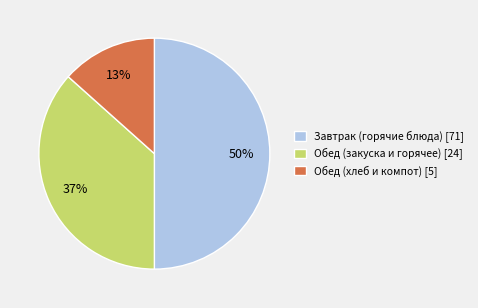

Approximately how many times larger is the value at Обед (закуска и горячее) [24] compared to Завтрак (горячие блюда) [71]?

0.7